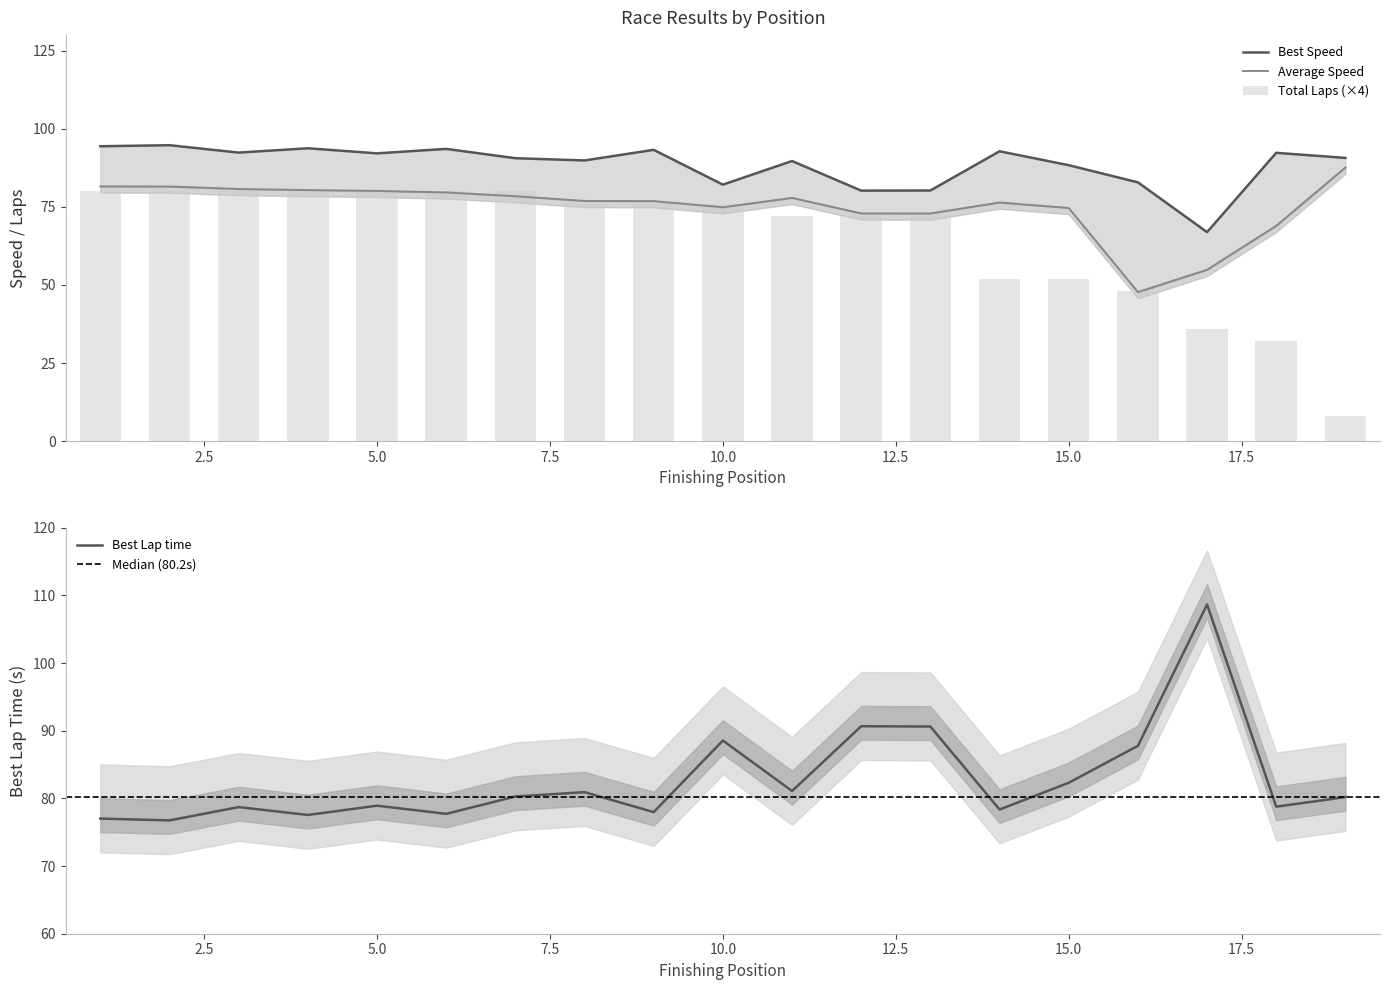

List the series in order of their peak value, highest first.

Best Lap time, Best Speed, Average Speed, Total Laps